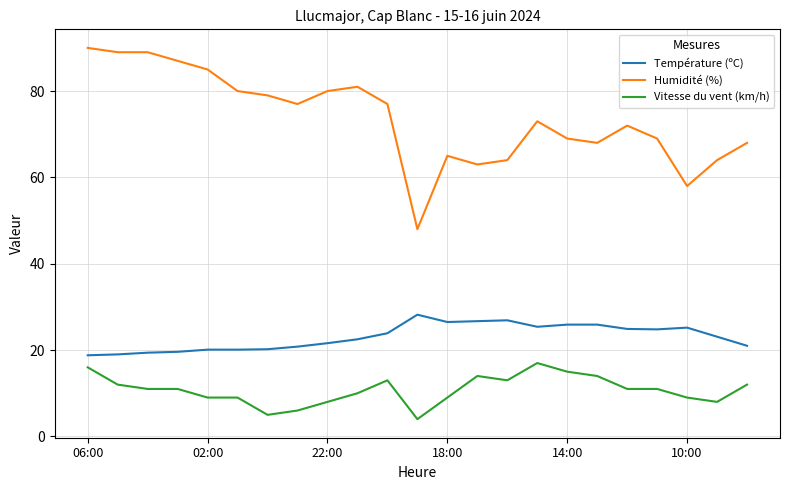

True or false: Température (ºC) and Vitesse du vent (km/h) intersect in this chart.

False